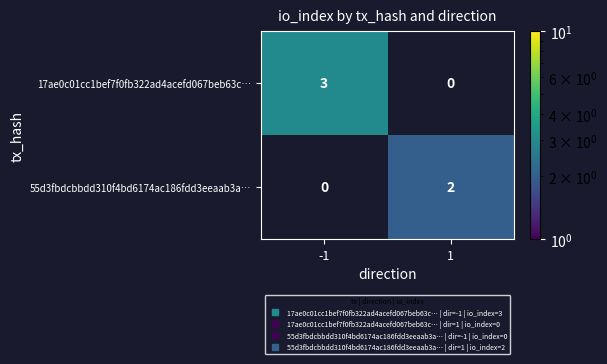

Which series has the largest total across all categories?

17ae0c01cc1bef7f0fb322ad4acefd067beb63c…